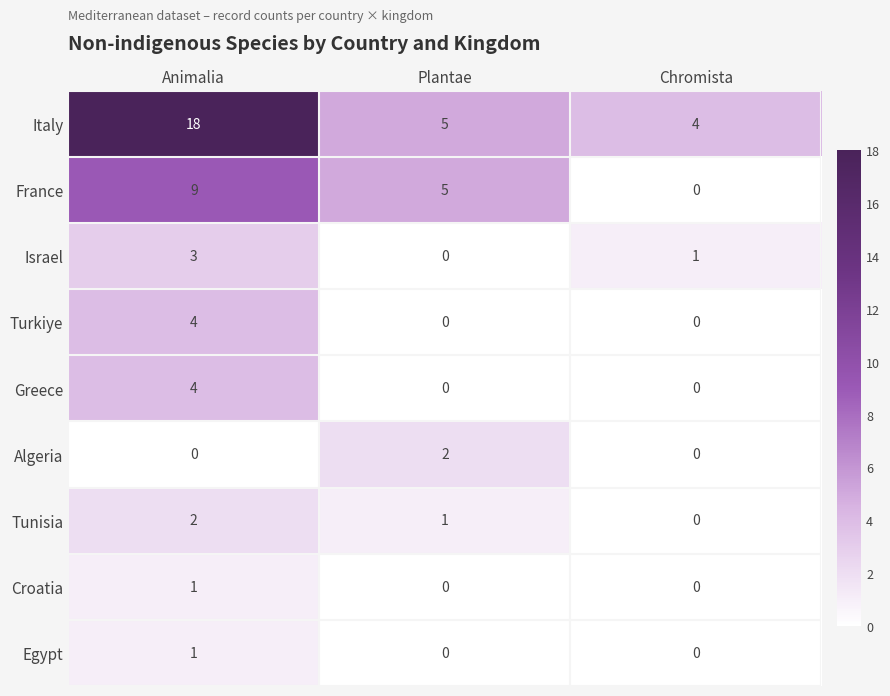

What is the difference between the highest and lowest values at Animalia?

18